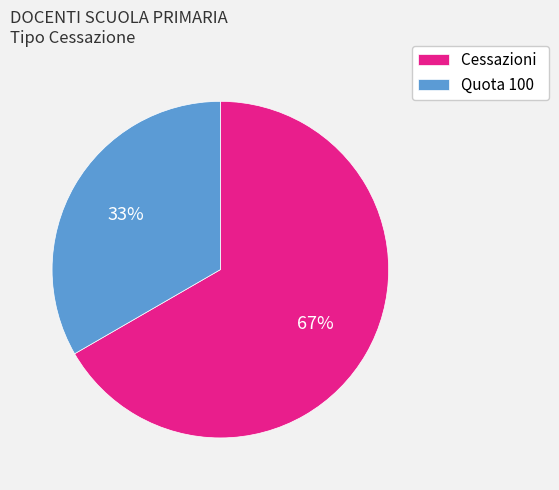

To the nearest percent, what portion does Quota 100 represent?

33%